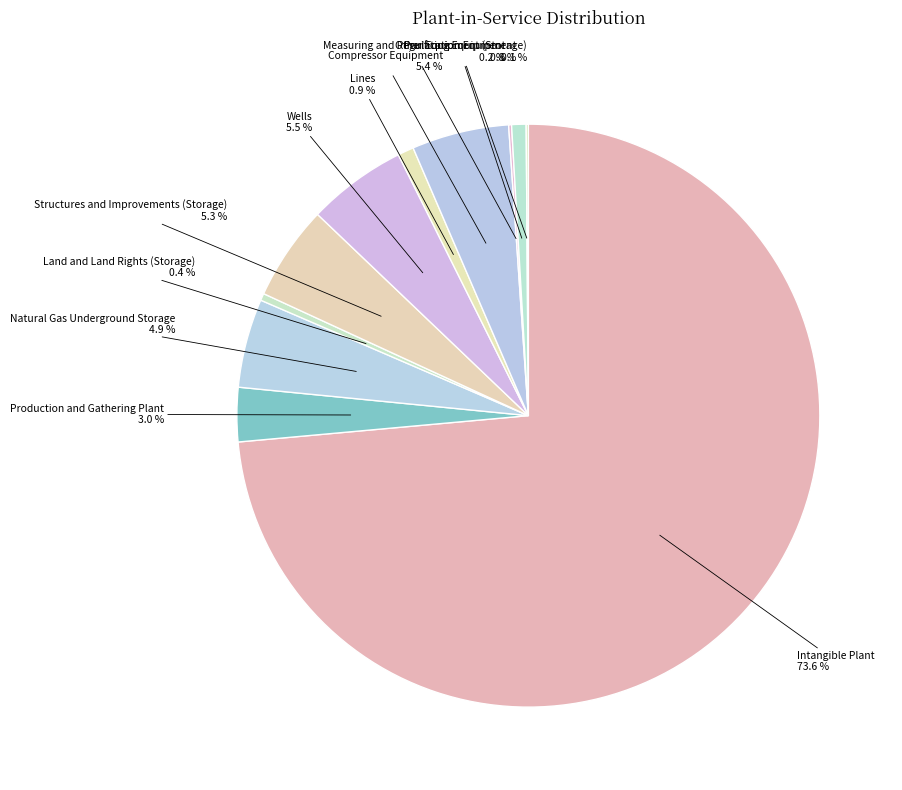

How many segments does this pie chart have?

11